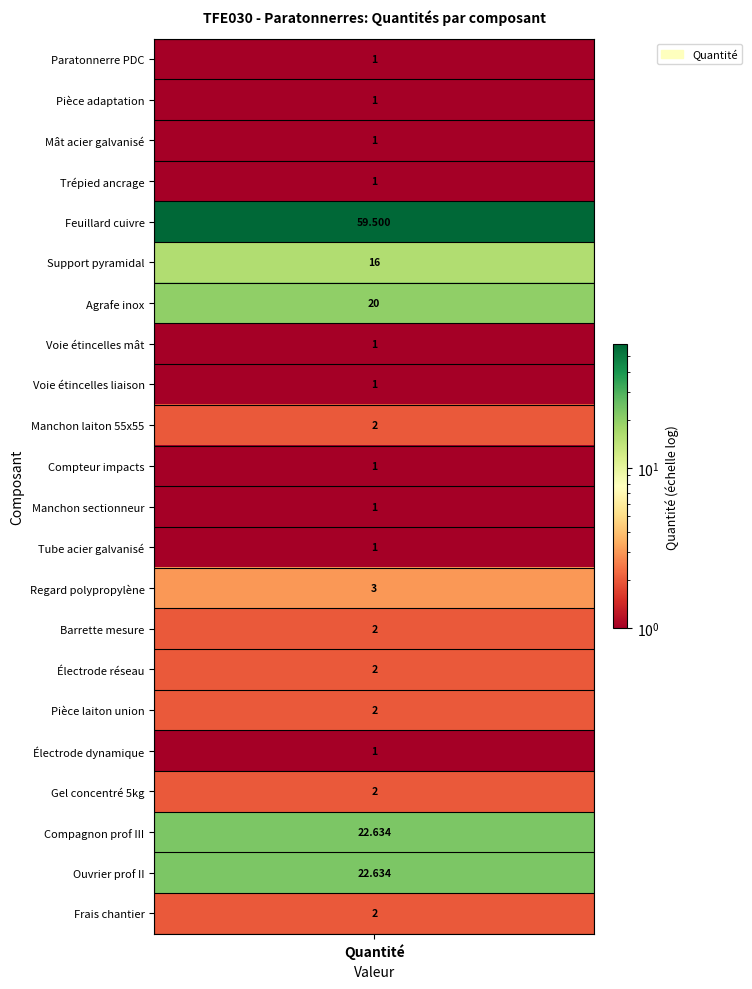

What is the difference between the maximum and minimum values?

58.5